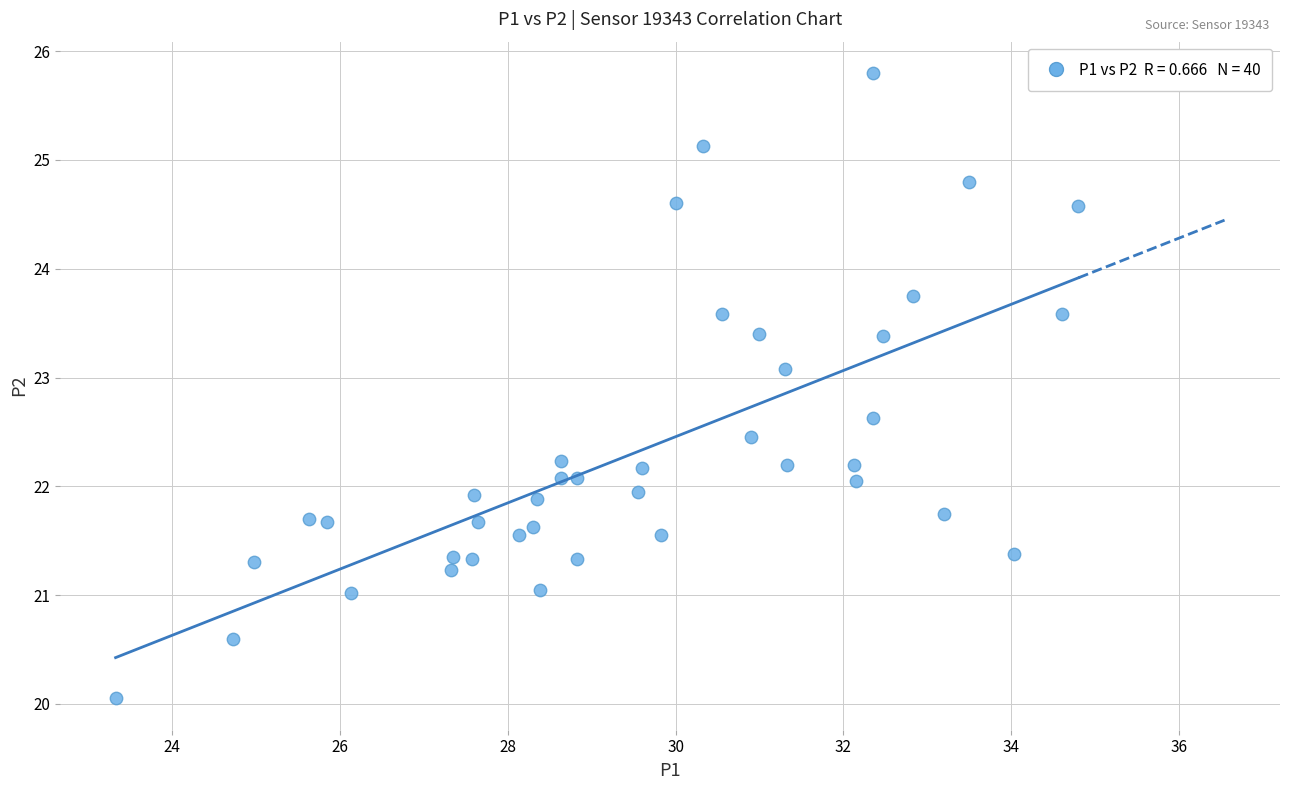

What is the range of X values (max minus min)?

11.5